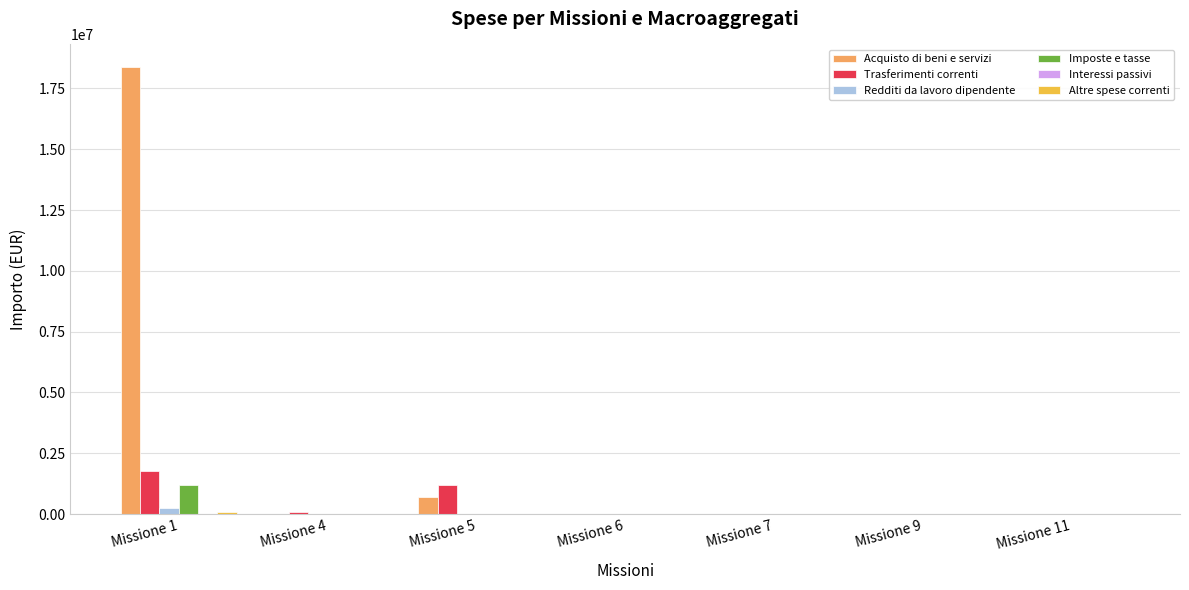

What is the average value of the Imposte e tasse series?

172736.1